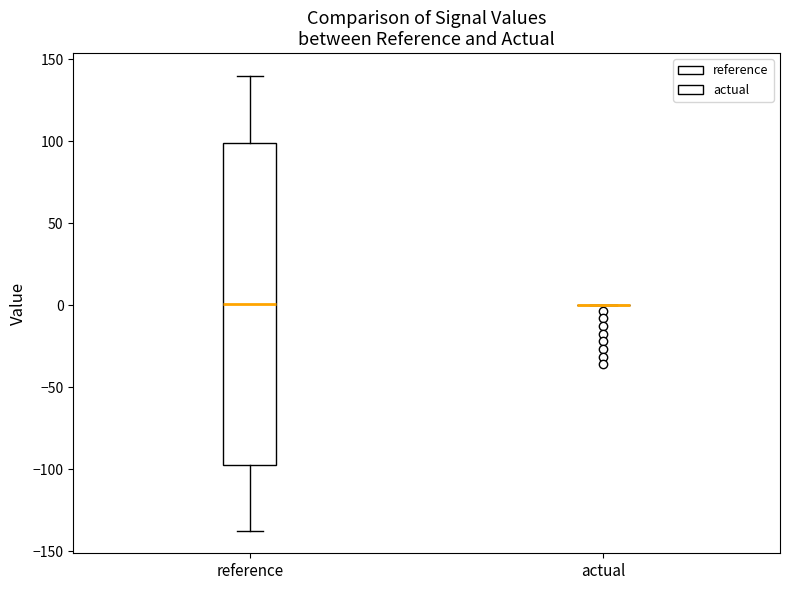

Reading left to right, read every box against the y-axis: the position of its median line, the range the box covers, and the ends of its whiskers. The values are not printed on the chart, so give them approximately, as read against the axis.

reference: median 0, box -95 to 100, whiskers -135 to 140
actual: box collapsed to a line at 0, whiskers 0 to 0